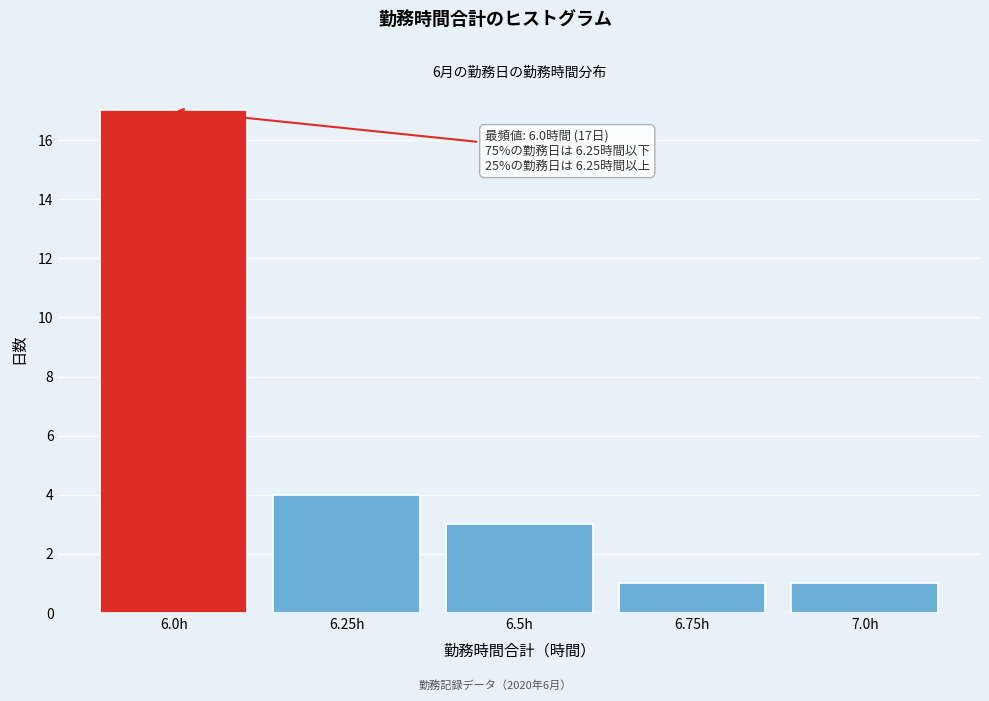

Over which range of the x-axis is the bar tallest?

5.875 to 6.125